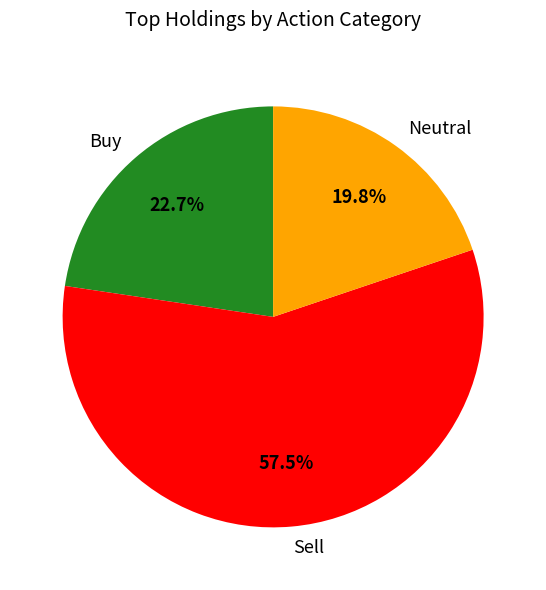

What percentage is NOT represented by Sell?

42.5%